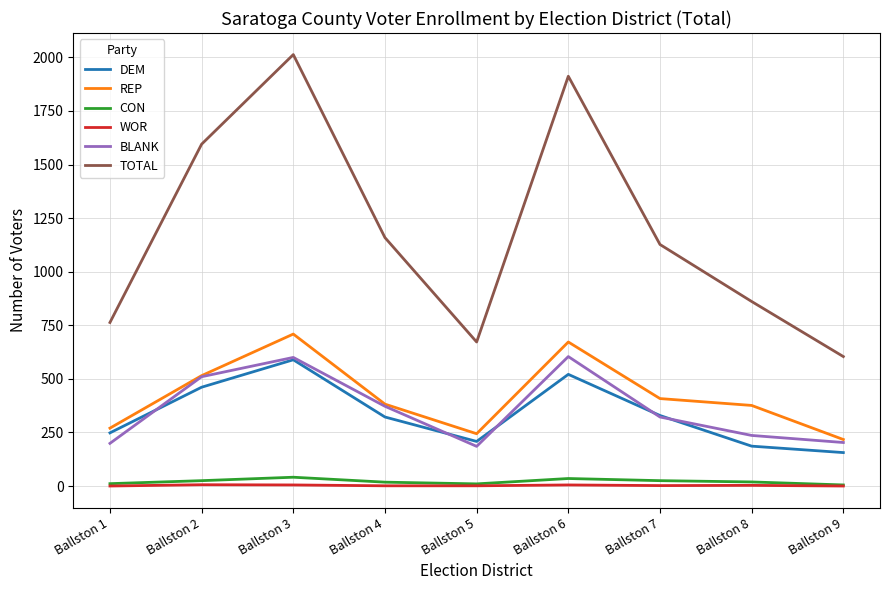

Which series has the largest range (max minus min)?

TOTAL